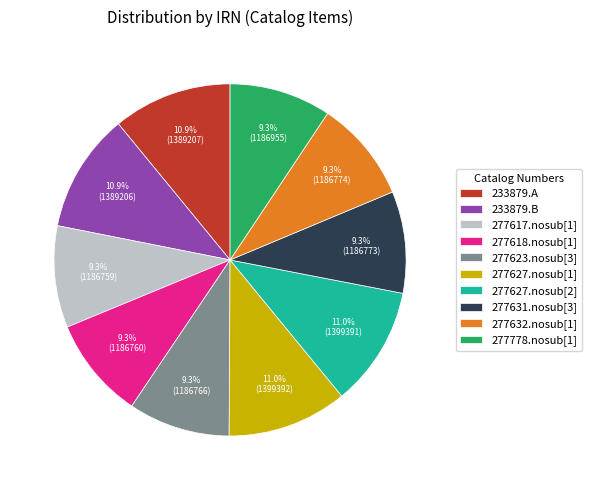

What is the ratio of the value at 233879.A to the value at 277778.nosub[1]?

1.2